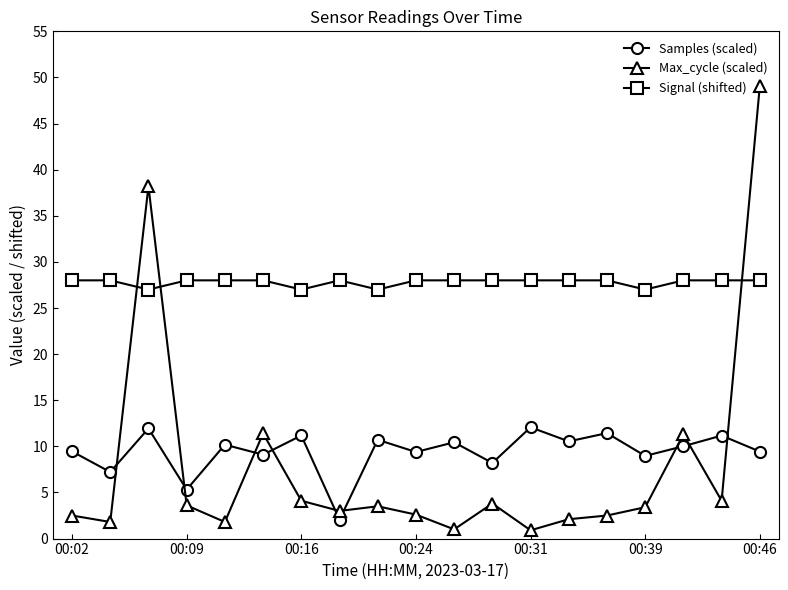

Which series has the largest range (max minus min)?

Max_cycle (scaled)